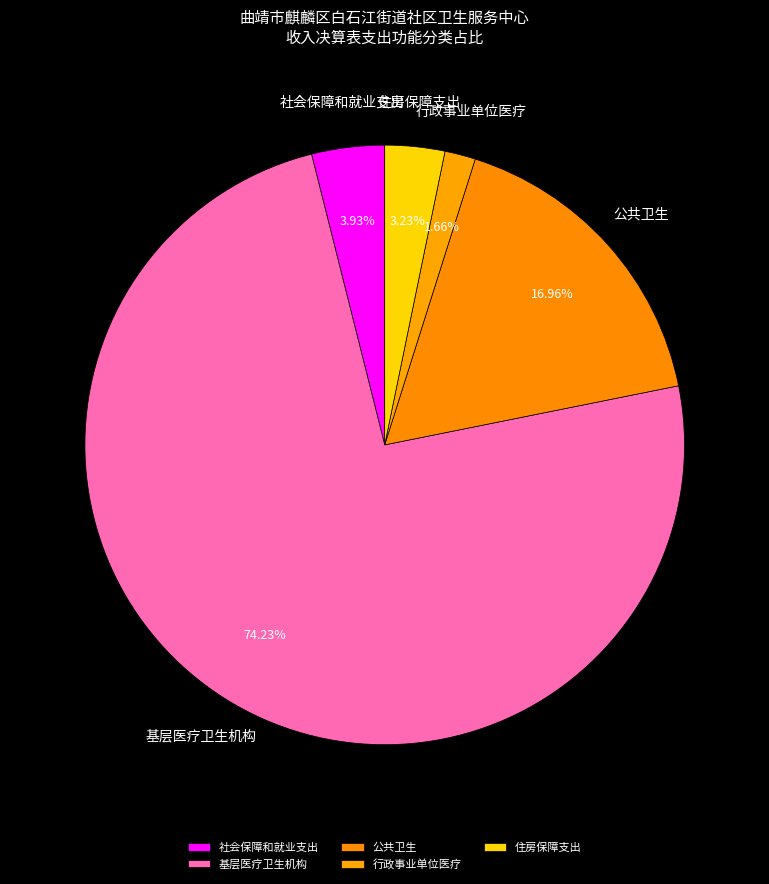

Does 住房保障支出 represent more than half of the total?

No